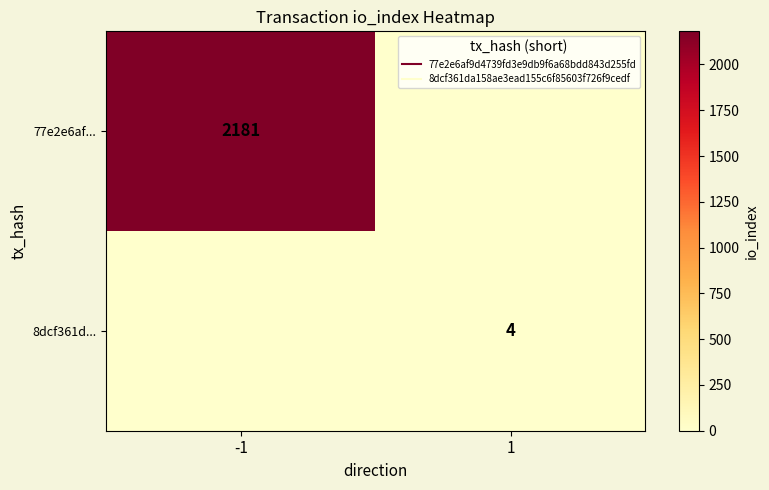

Where is 8dcf361d... nearest to the value 2?

-1